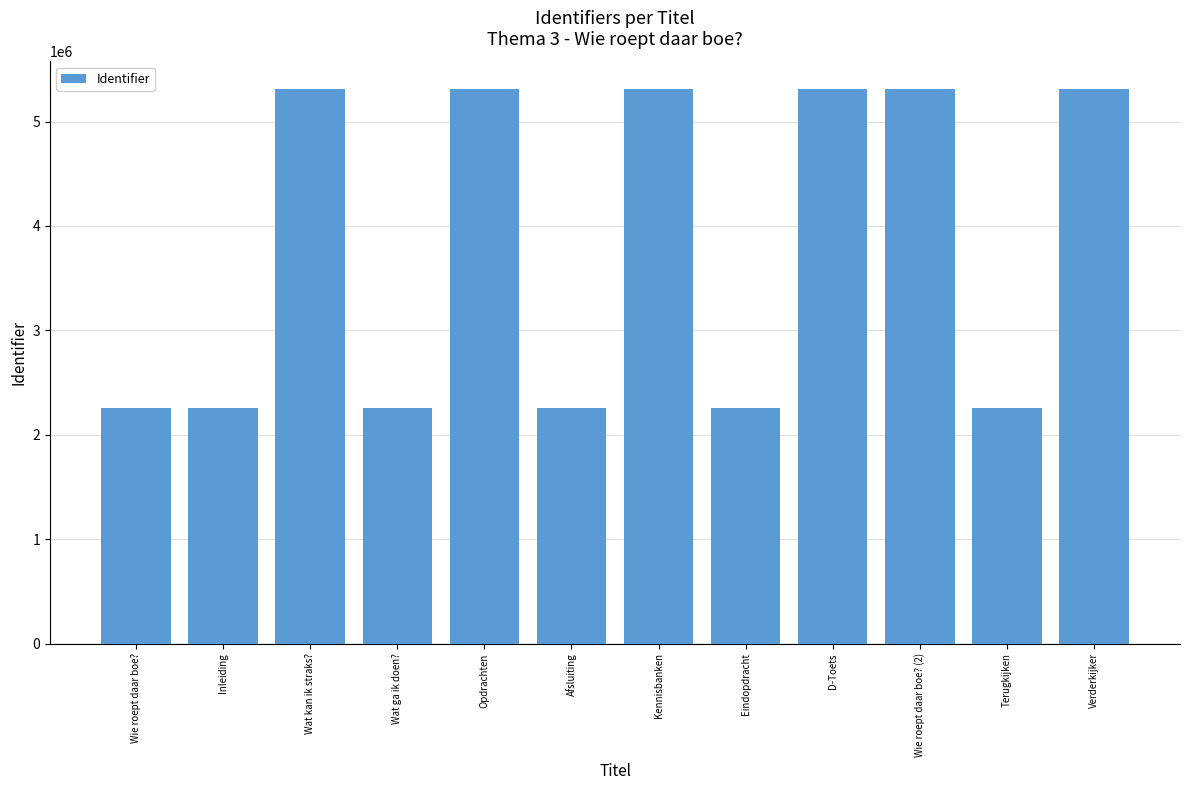

Read the value at Kennisbanken.

5310205